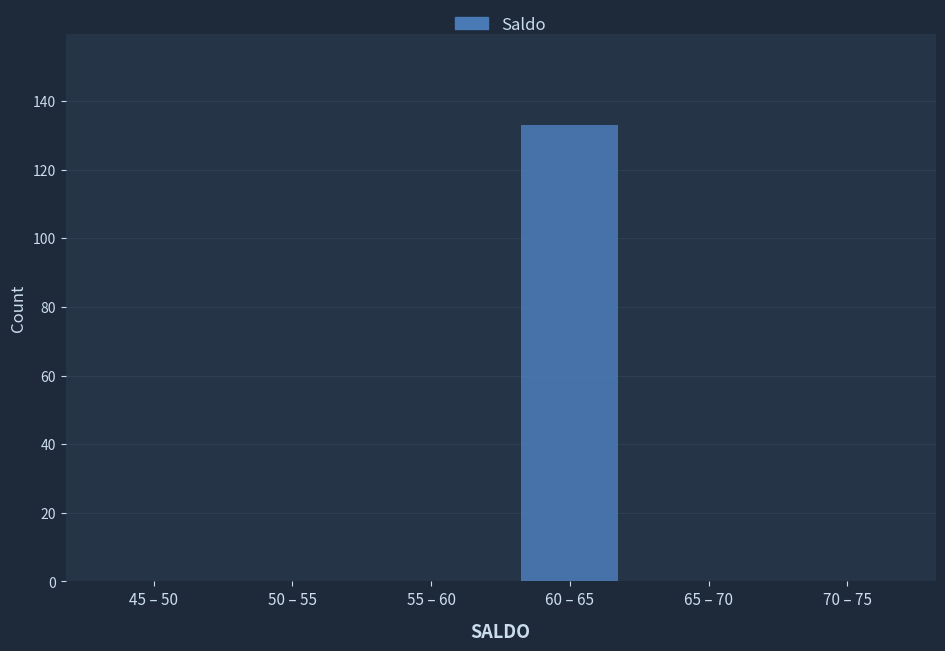

Reading left to right, list all the values displayed in this chart.

45 – 50=0	50 – 55=0	55 – 60=0	60 – 65=133	65 – 70=0	70 – 75=0